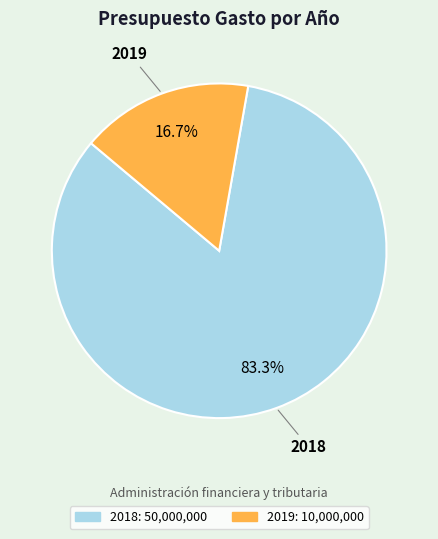

How many segments does this pie chart have?

2